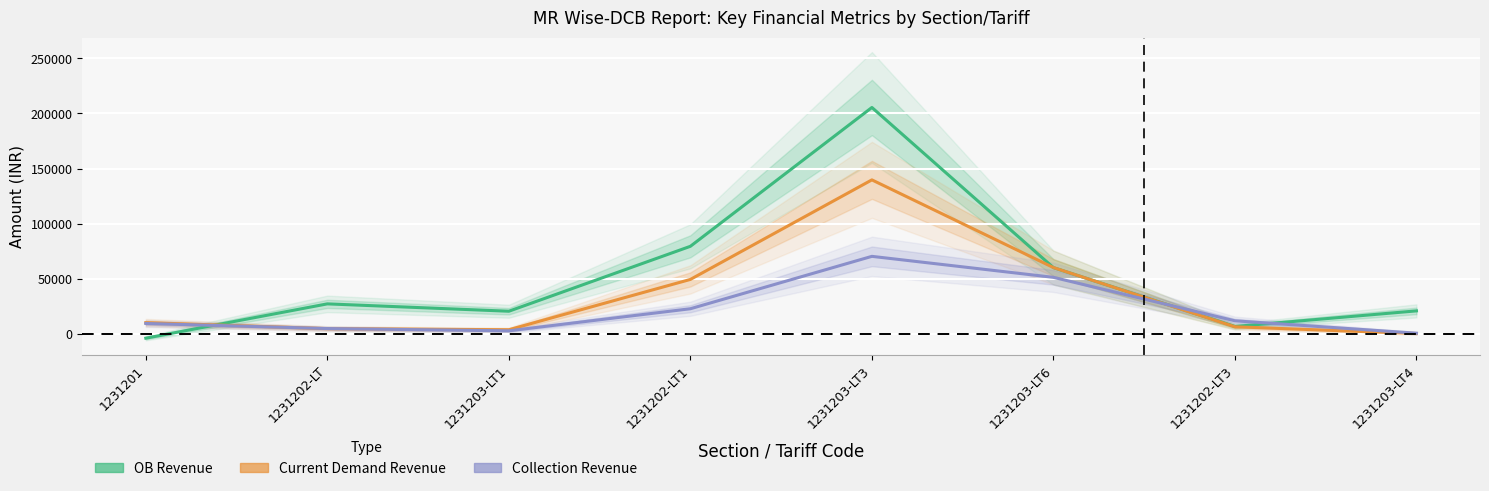

At which label does OB Revenue first exceed 27139?

1231202-LT